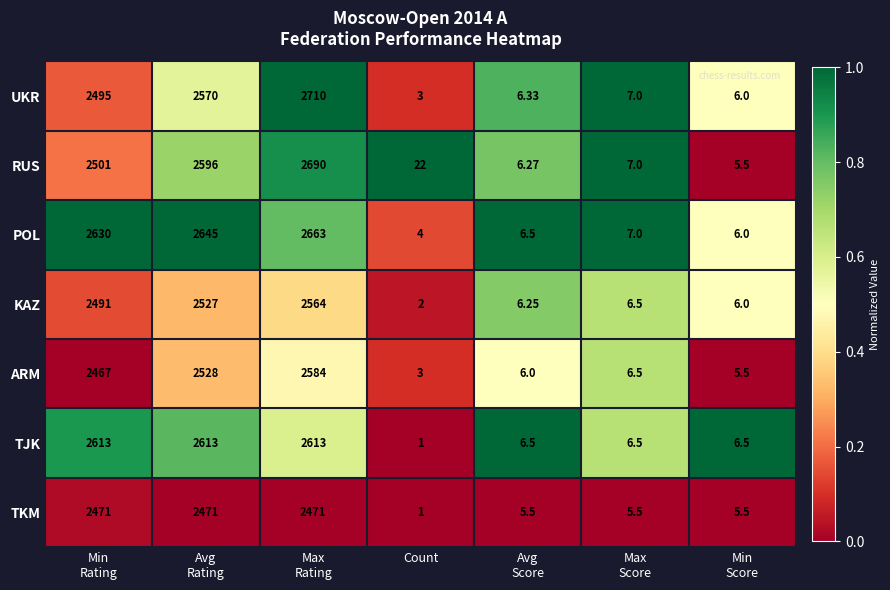

Which series has the largest total across all categories?

POL